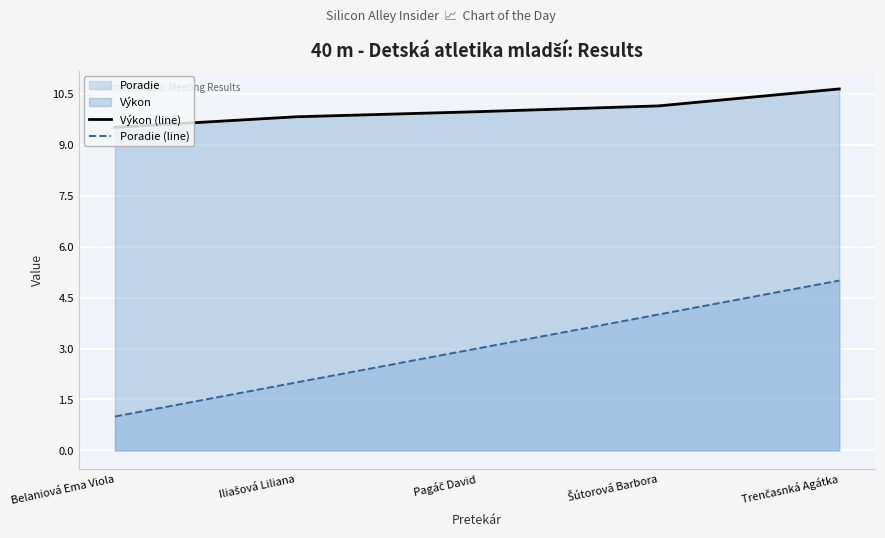

At Iliašová Liliana, list the series in order from largest to smallest.

Výkon (line), Poradie (line)